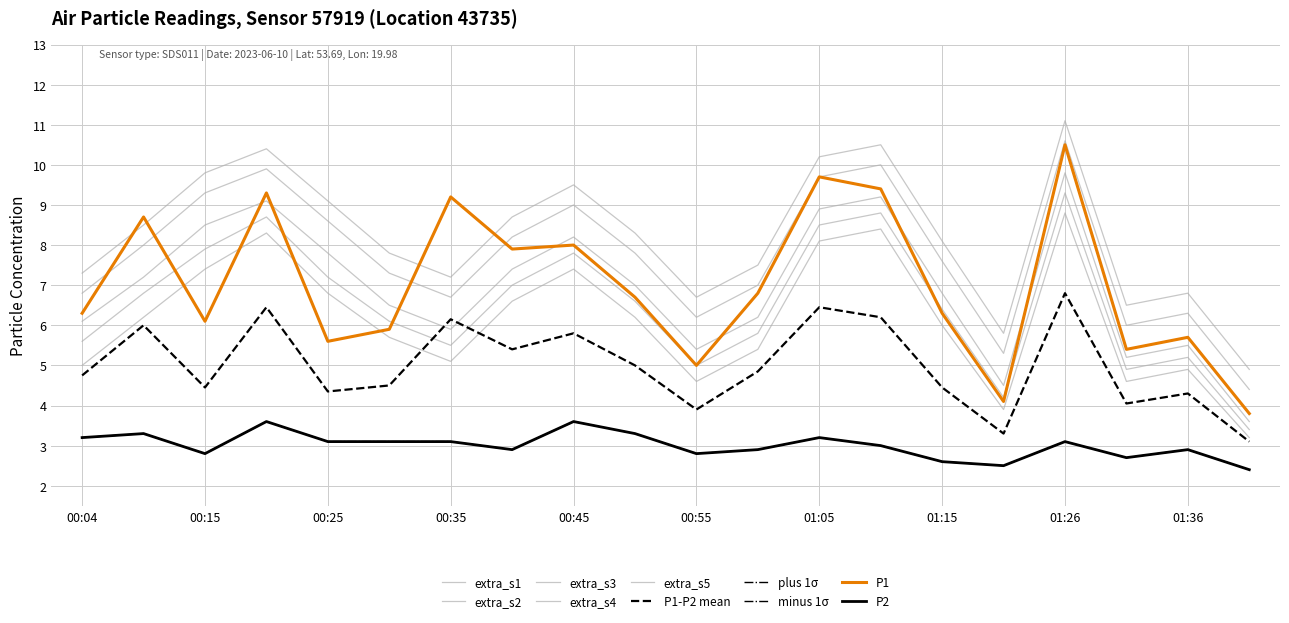

True or false: P2 and P1 intersect in this chart.

False